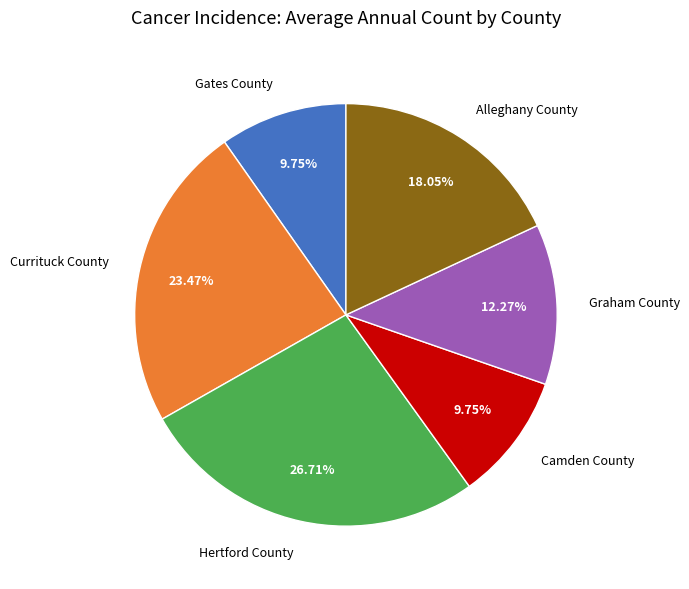

To the nearest percent, what is the difference between the largest and smallest slice percentages?

17%